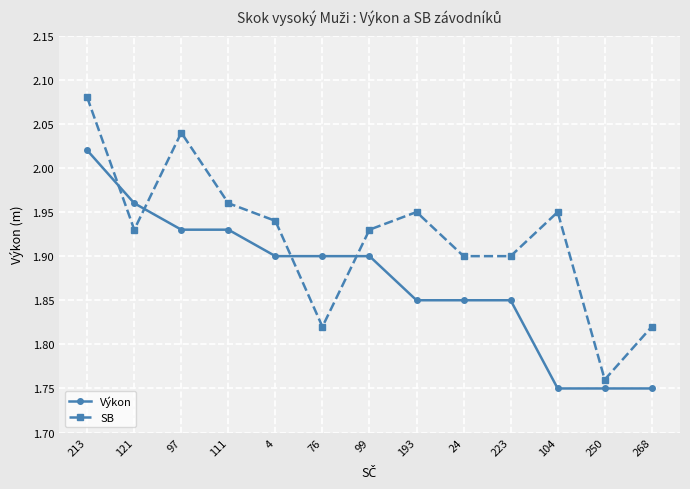

What is the label of the 7th point from the right?

99